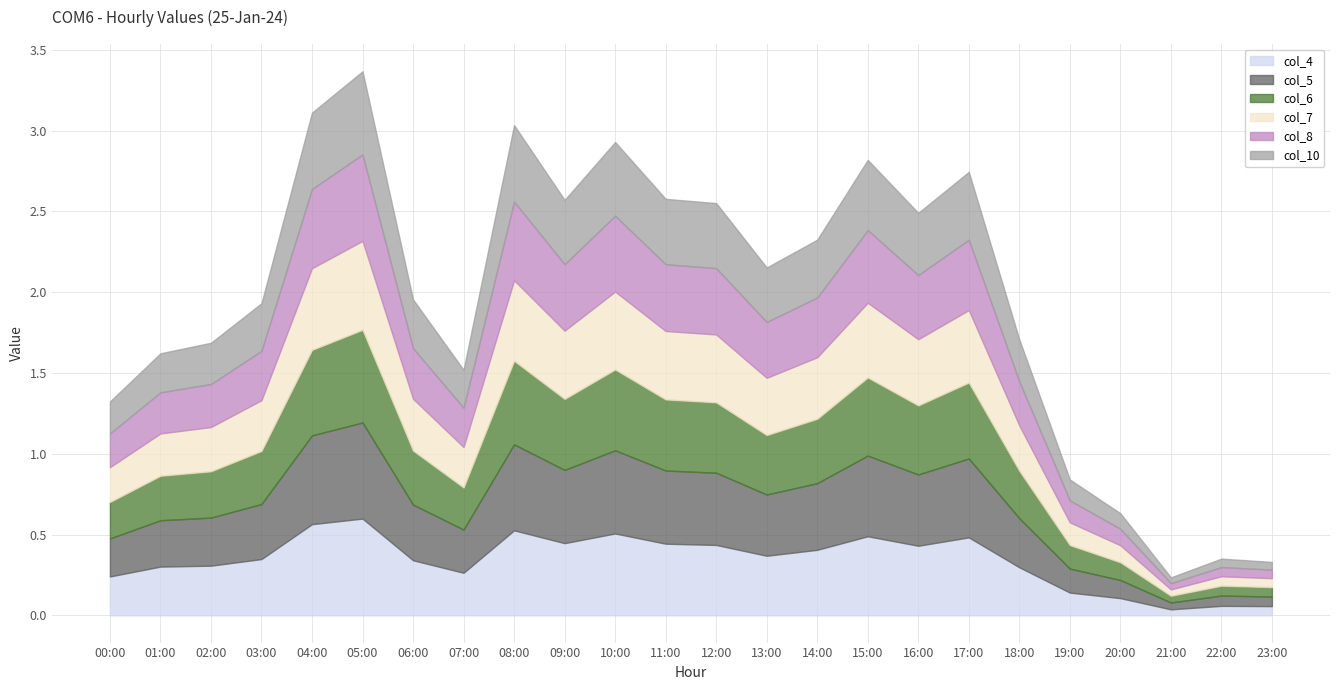

The col_4 series shows 0.3 at 01:00. True or false?

True